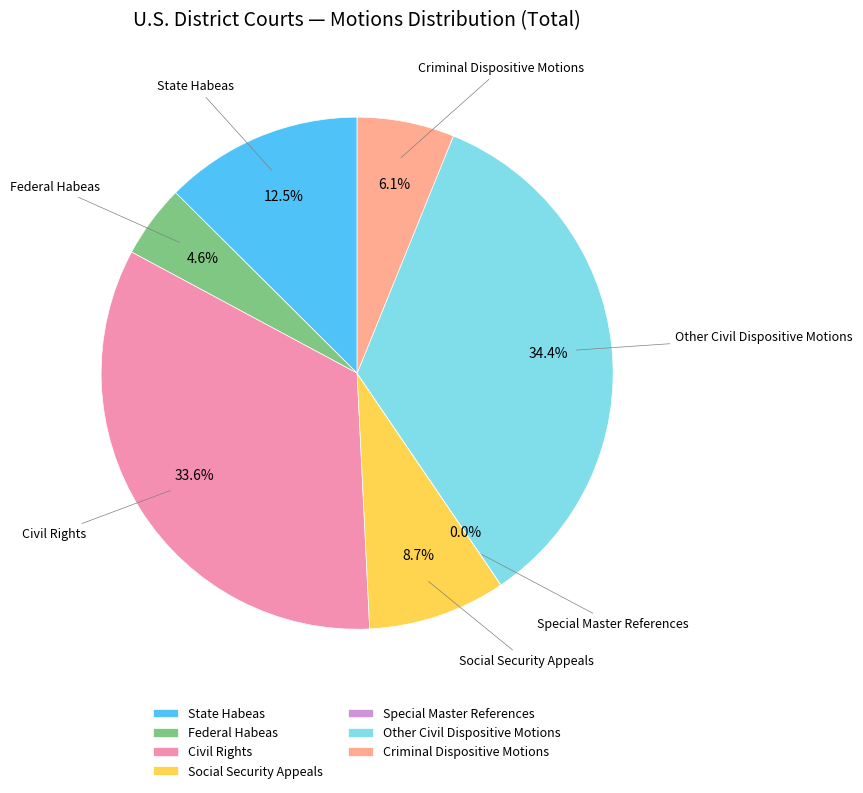

Approximately how many times larger is the value at Criminal Dispositive Motions compared to Federal Habeas?

1.3